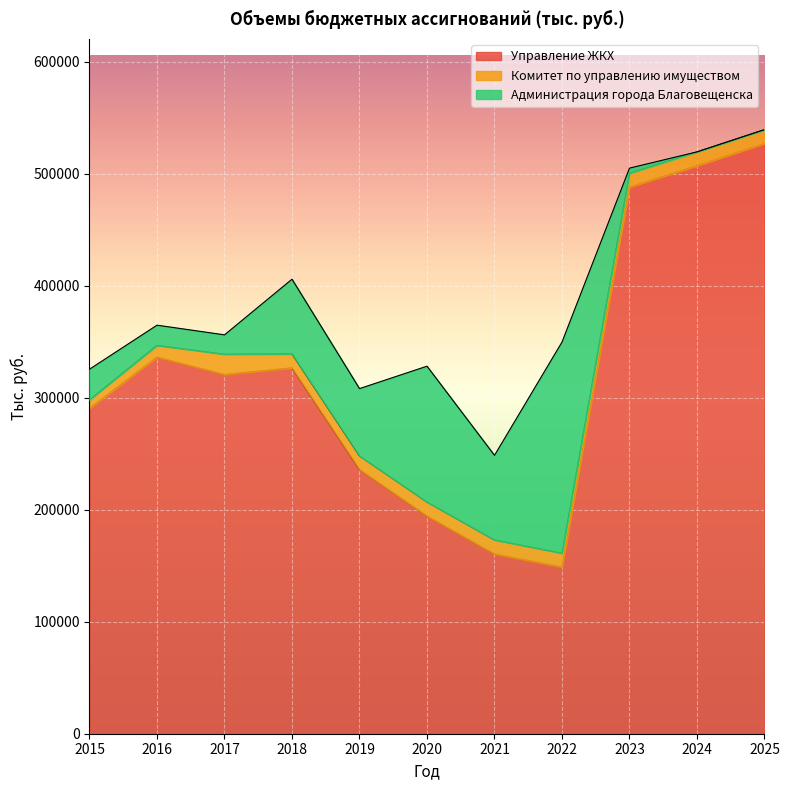

True or false: Администрация города Благовещенска has a value of 18062.7 at 2016.

True